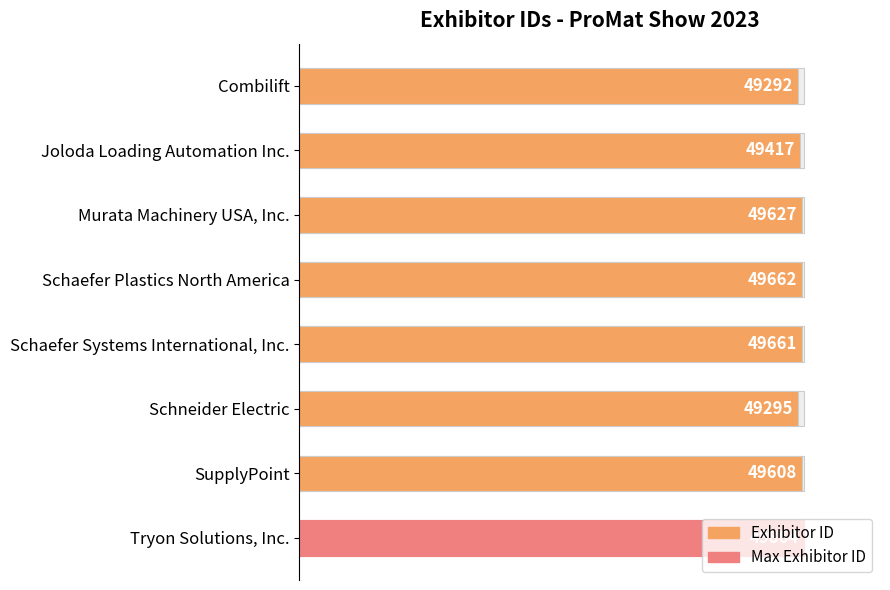

What position from the right is Tryon Solutions, Inc.?

1